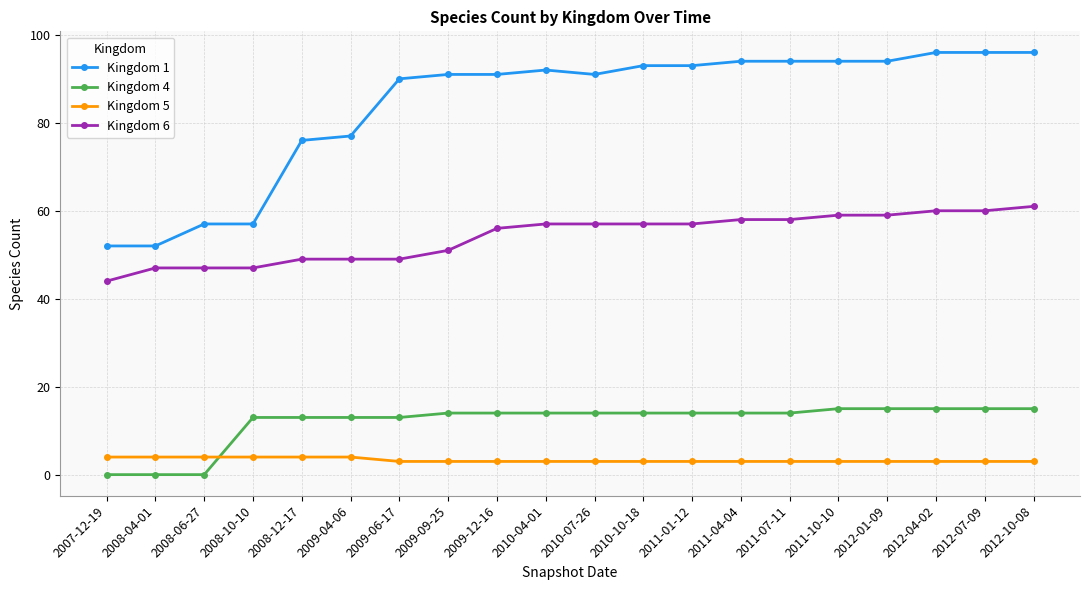

What is the difference between the second highest and second lowest values in the Kingdom 5 series?

1